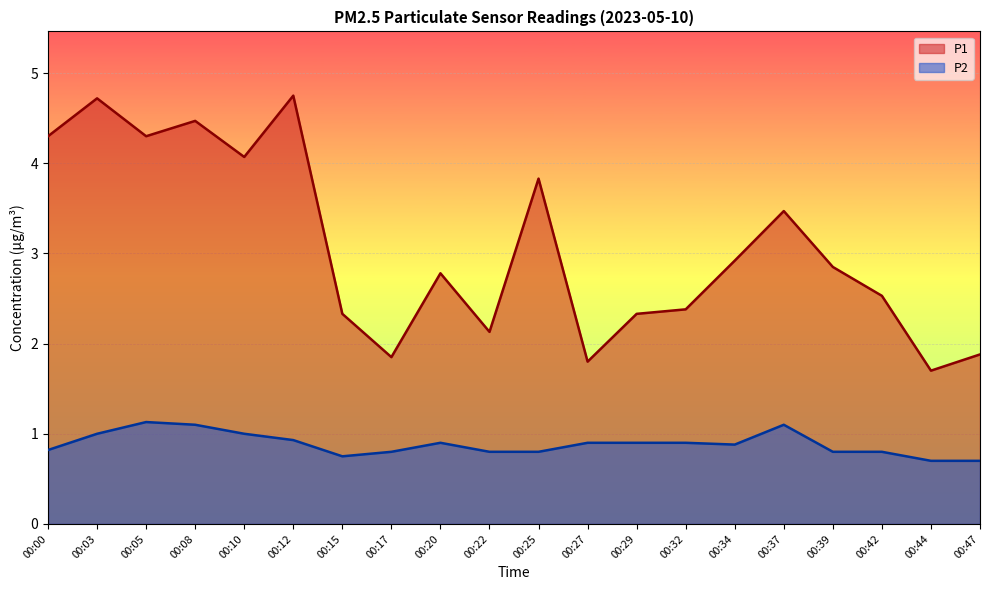

Rank the series at 00:12 from lowest to highest value.

P2, P1